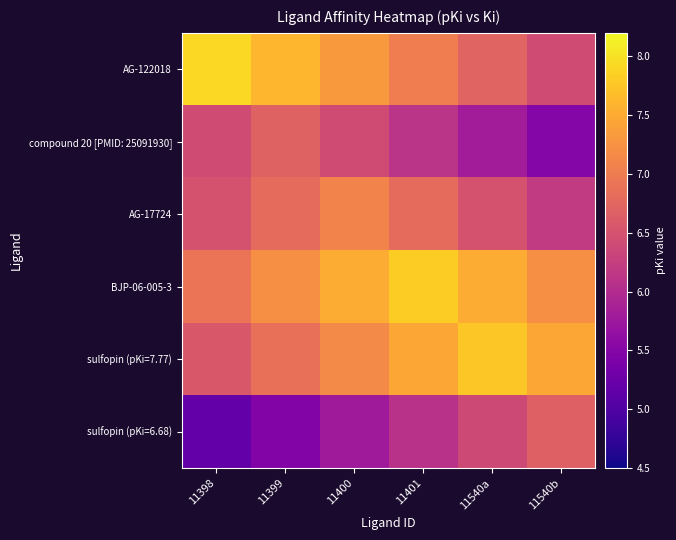

Which has a higher value, 11399 or 11401?

11399